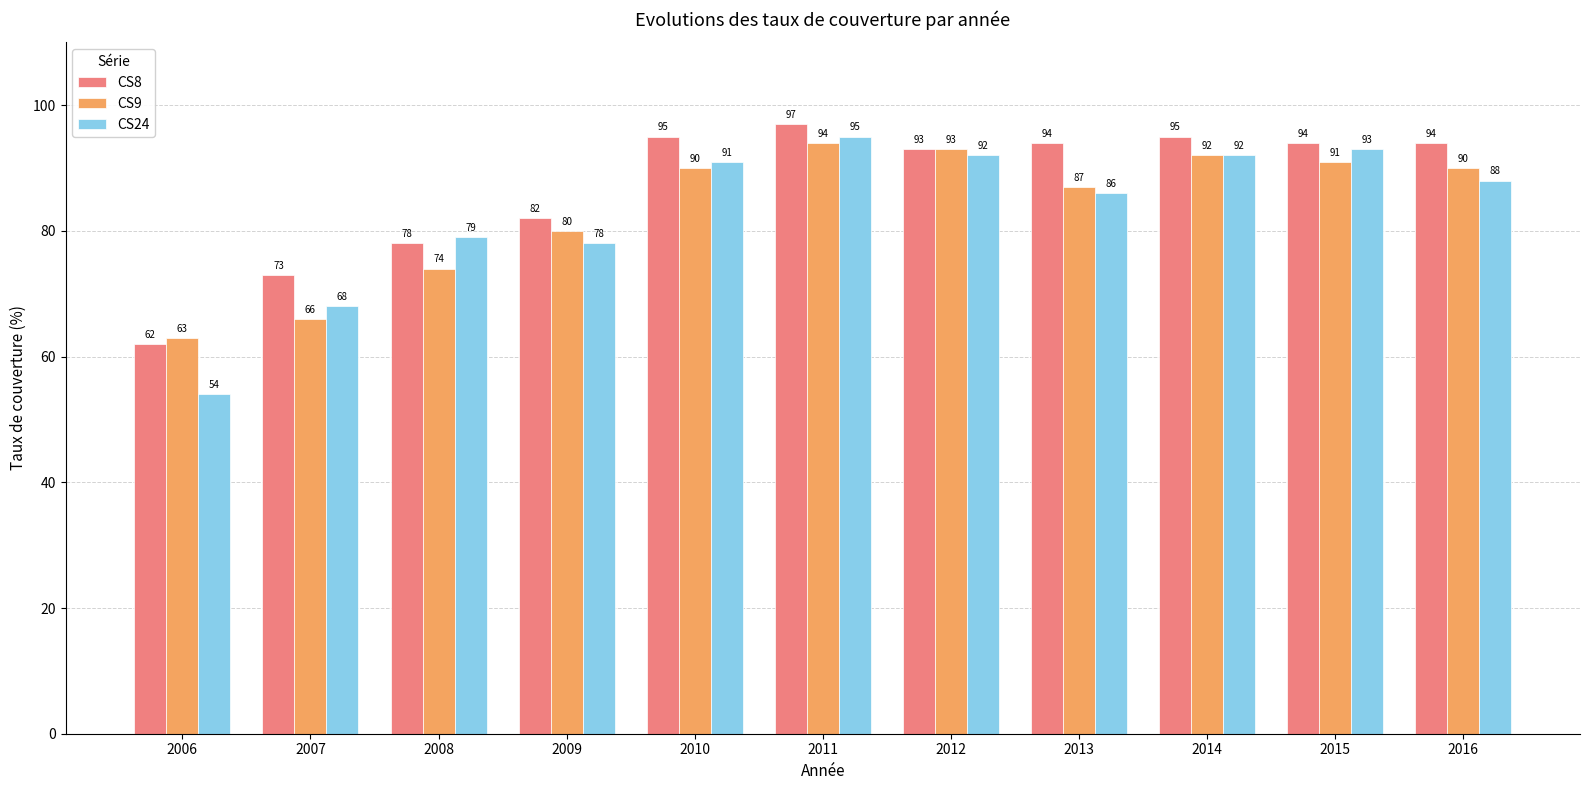

Which series has the widest spread of values?

CS24